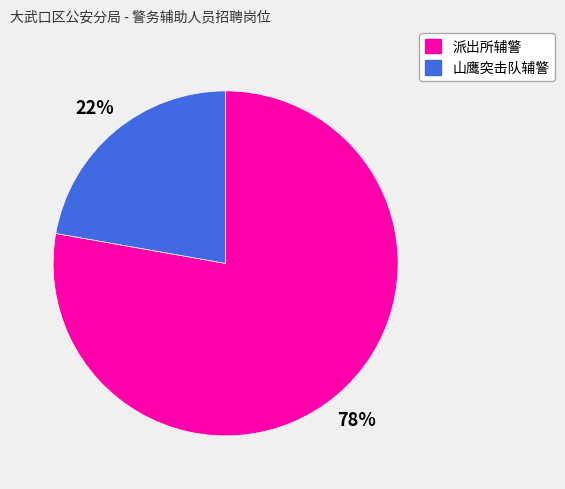

Count the number of slices in the pie.

2